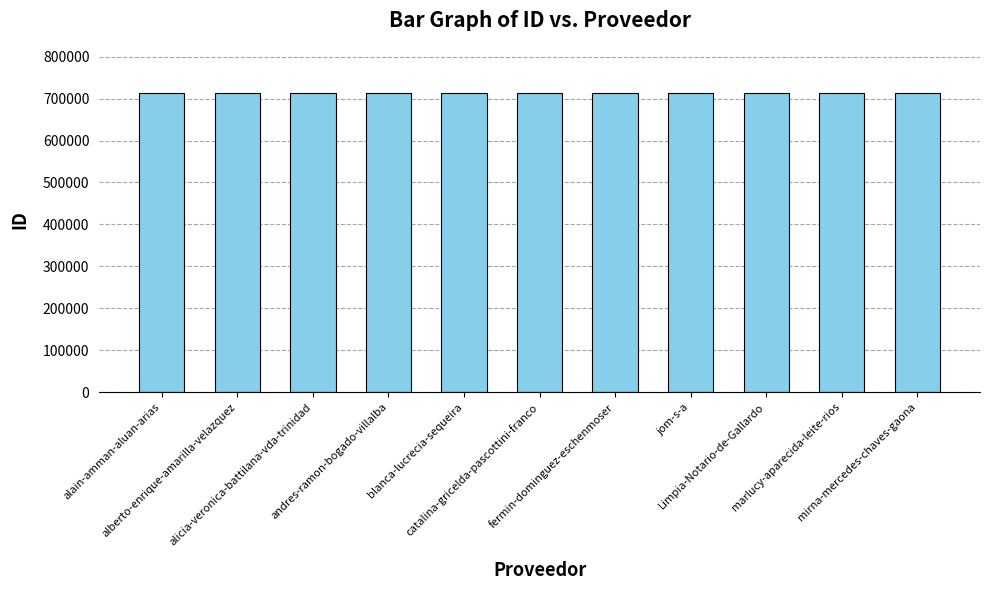

What is the average value?

714105